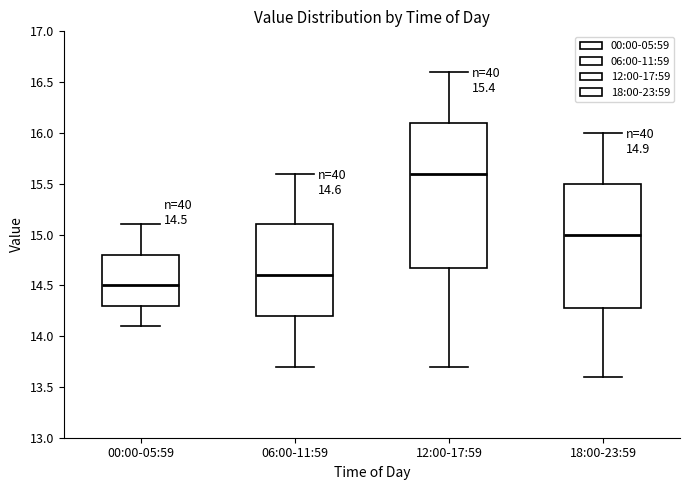

Which box has the highest median line?

12:00-17:59